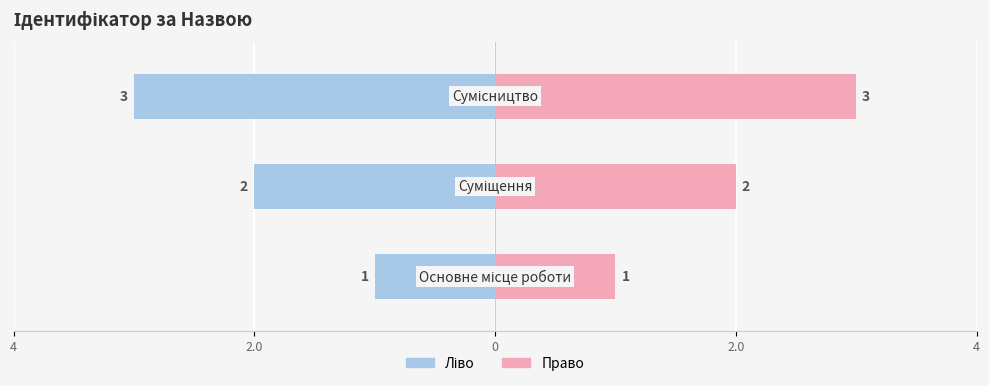

Where does the data first go above 2?

Сумісництво